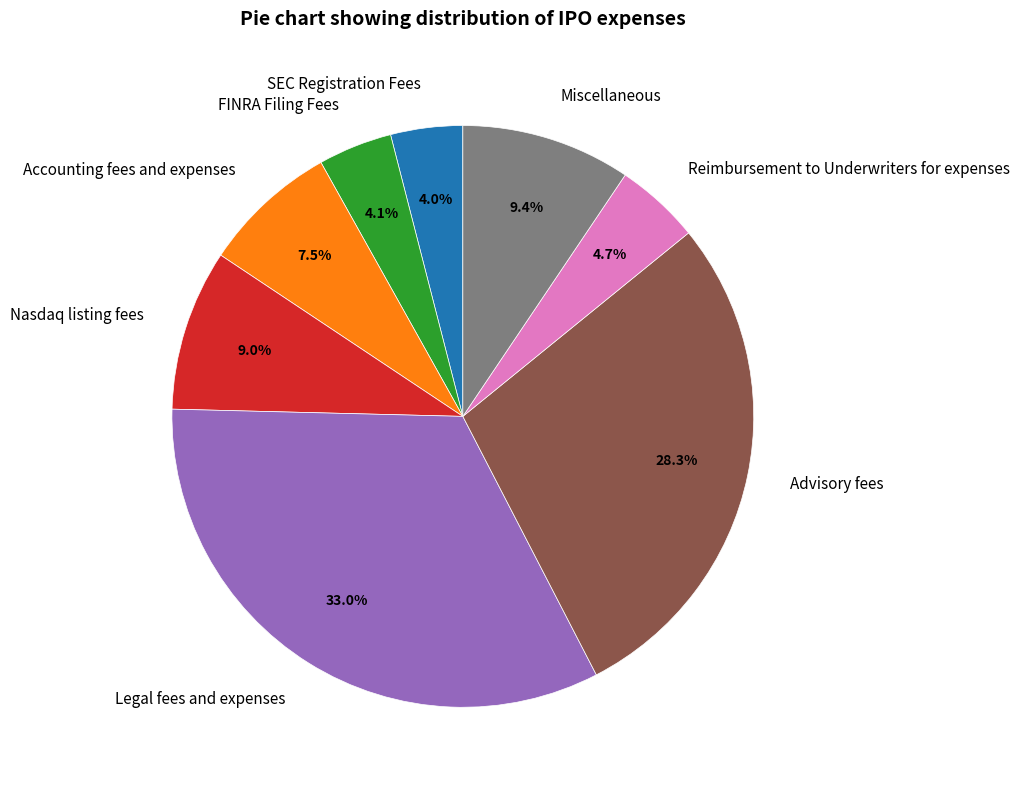

Count the number of slices in the pie.

8